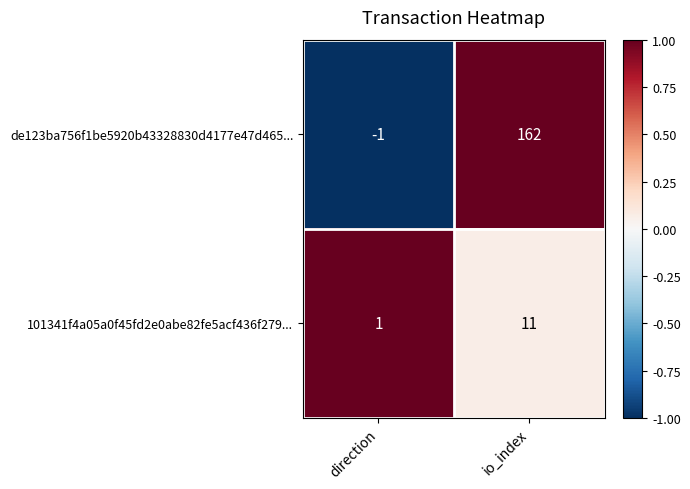

What is the spread (max minus min) of values at io_index?

151